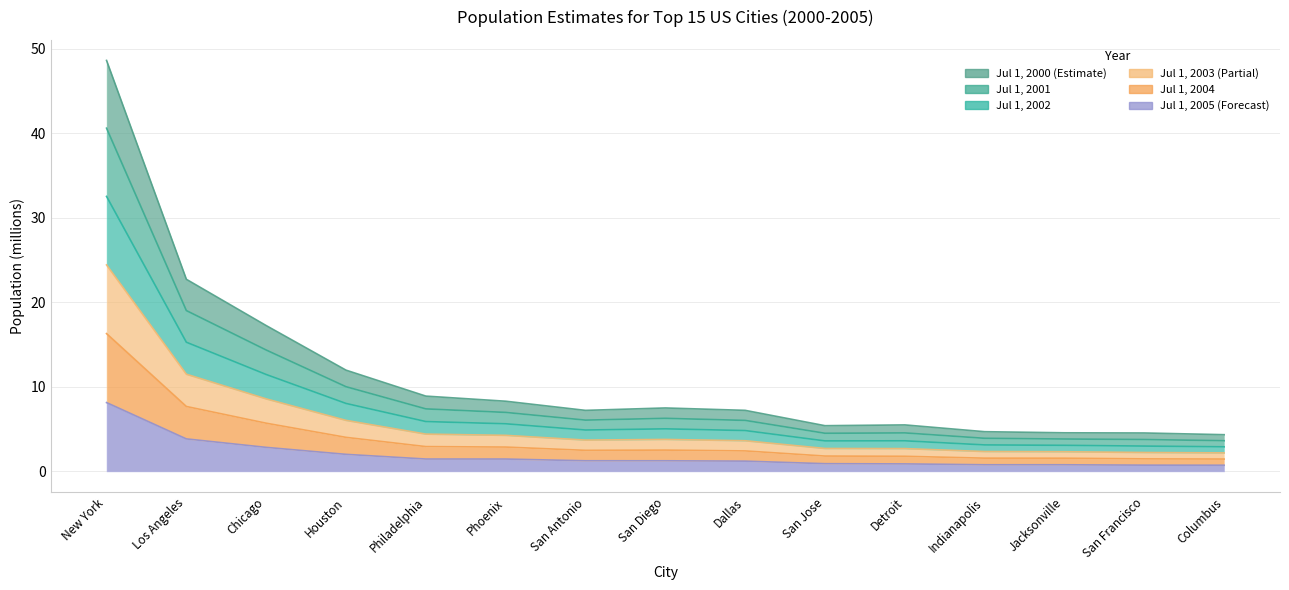

Which series has the widest spread of values?

Jul 1 2002